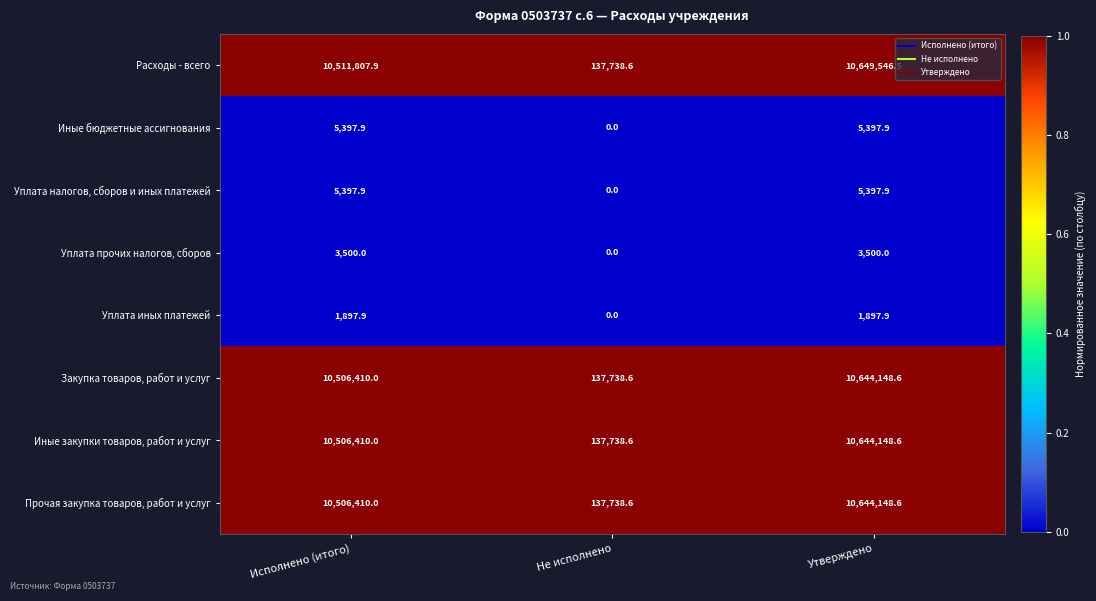

Reading left to right, list all the values displayed in this chart.

Расходы - всего: Исполнено (итого)=10511807.9	Не исполнено=137738.6	Утверждено=10649546.5
Иные бюджетные ассигнования: Исполнено (итого)=5397.9	Не исполнено=0.0	Утверждено=5397.9
Уплата налогов, сборов и иных платежей: Исполнено (итого)=5397.9	Не исполнено=0.0	Утверждено=5397.9
Уплата прочих налогов, сборов: Исполнено (итого)=3500.0	Не исполнено=0.0	Утверждено=3500.0
Уплата иных платежей: Исполнено (итого)=1897.9	Не исполнено=0.0	Утверждено=1897.9
Закупка товаров, работ и услуг: Исполнено (итого)=10506410.0	Не исполнено=137738.6	Утверждено=10644148.6
Иные закупки товаров, работ и услуг: Исполнено (итого)=10506410.0	Не исполнено=137738.6	Утверждено=10644148.6
Прочая закупка товаров, работ и услуг: Исполнено (итого)=10506410.0	Не исполнено=137738.6	Утверждено=10644148.6